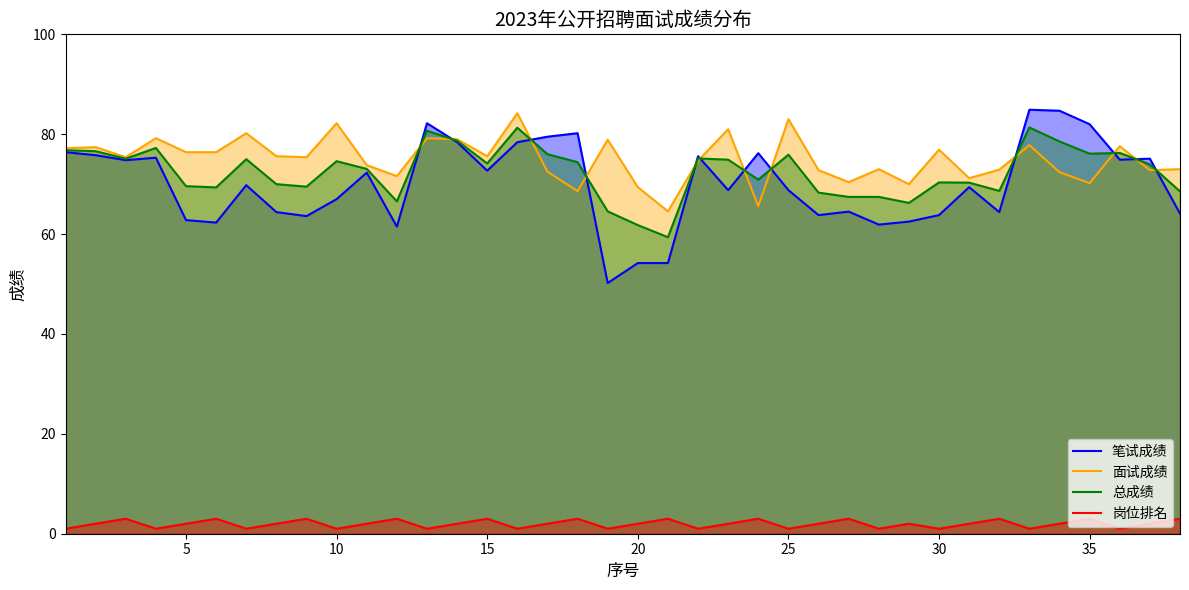

The value of 岗位排名 at 10 is 1.0. True or false?

True